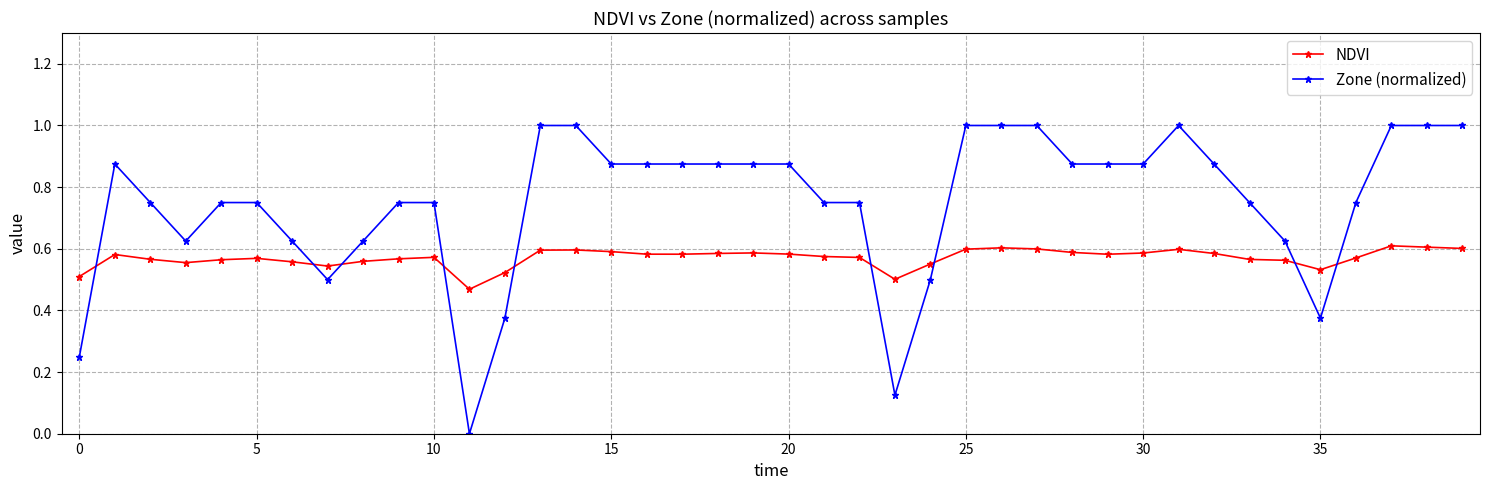

What is the greatest value displayed?

1.0